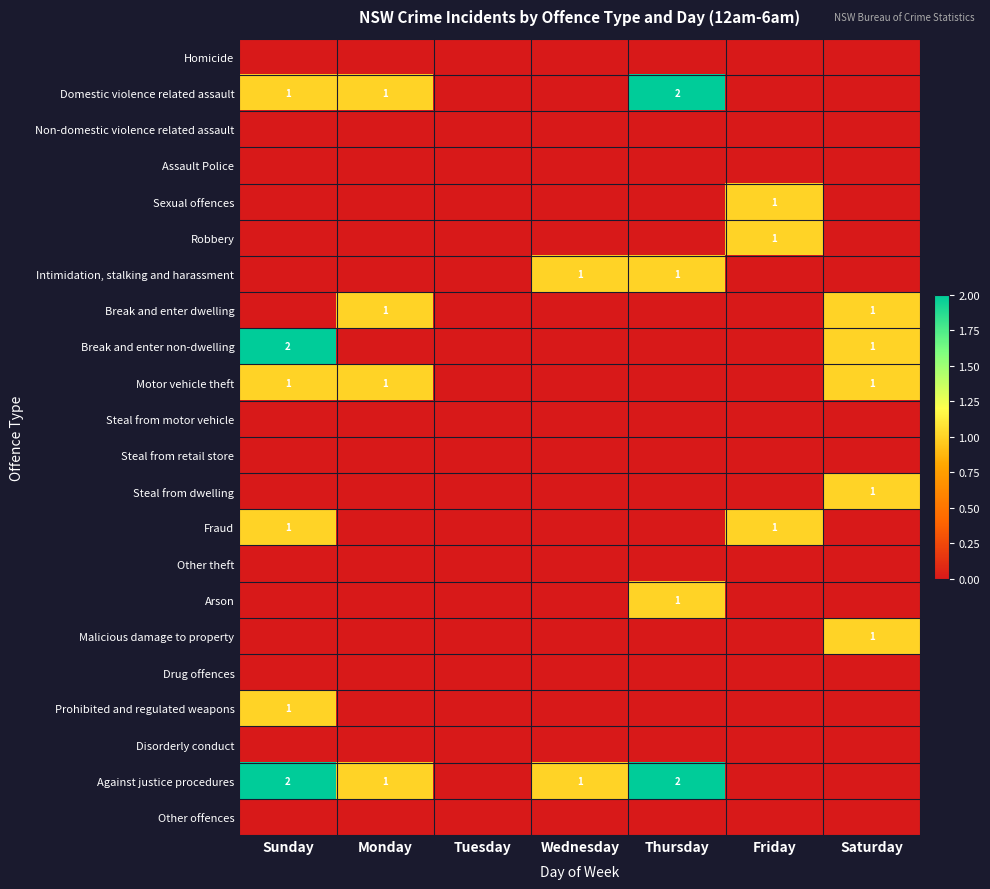

List the labels in order of Break and enter non-dwelling value, smallest first.

Monday, Tuesday, Wednesday, Thursday, Friday, Saturday, Sunday